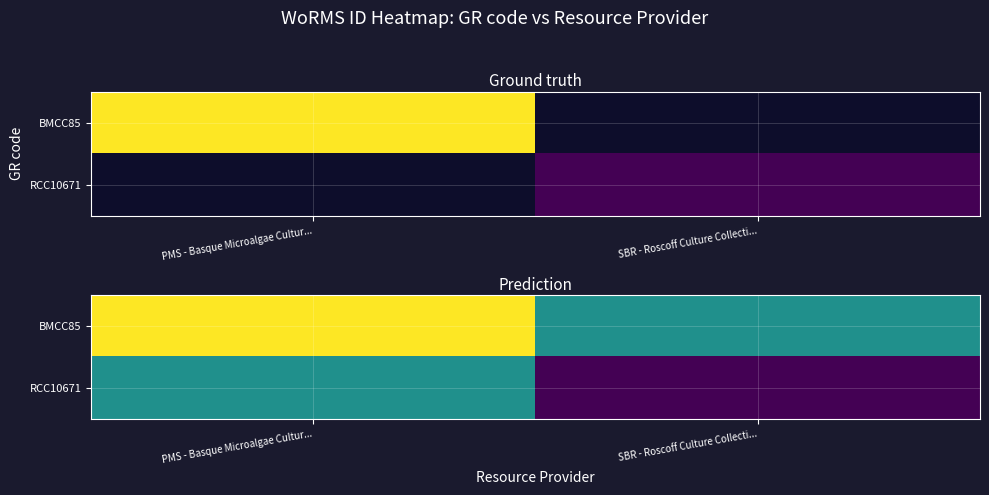

The BMCC85 series shows 110652.0 at PMS - Basque Microalgae Cultur.... True or false?

True